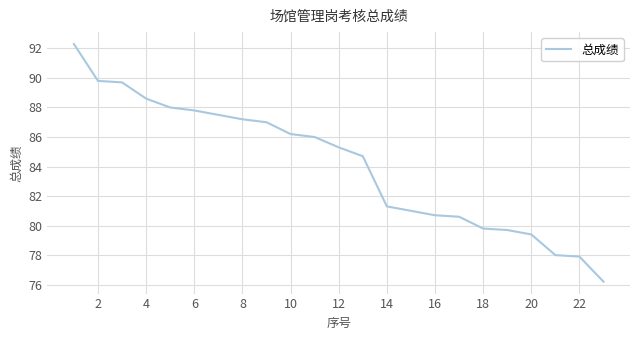

What is the minimum value shown in the chart?

76.2